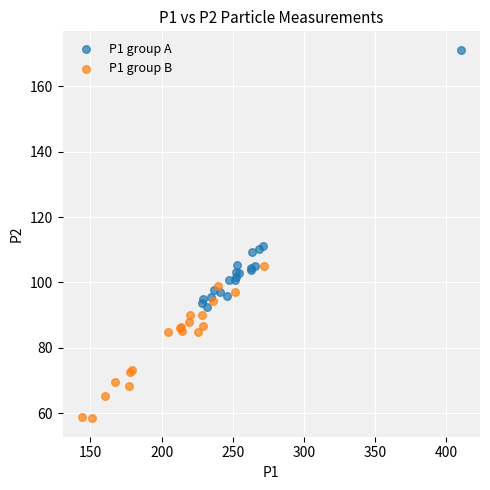

Which series contains the highest Y value?

P1 group A